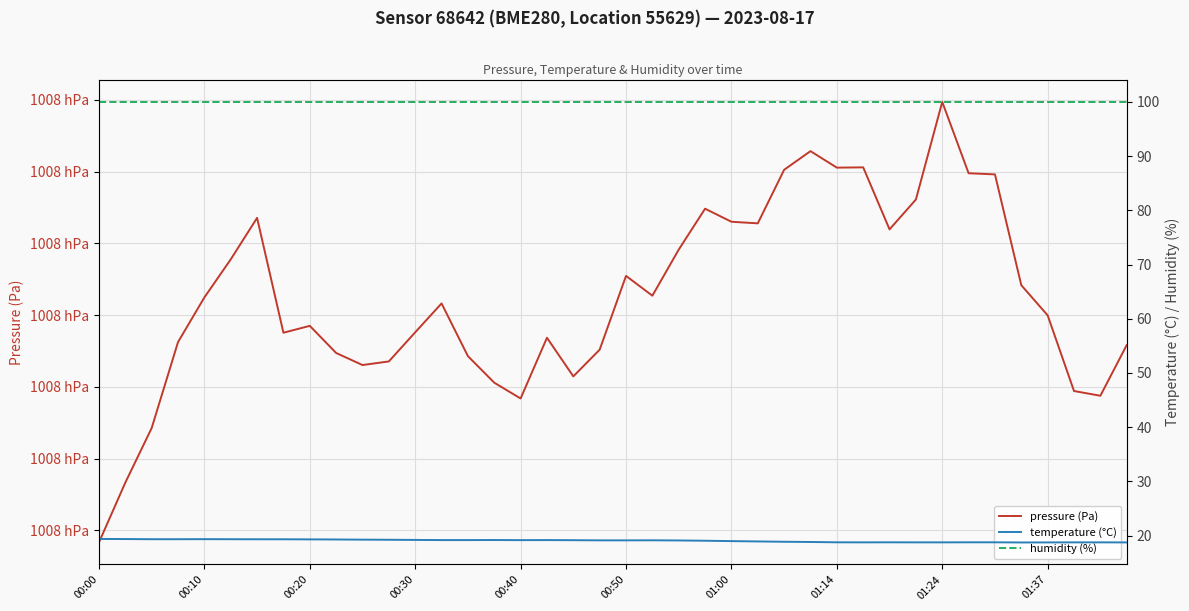

What is the approximate value of temperature (°C) at 17?

19.2